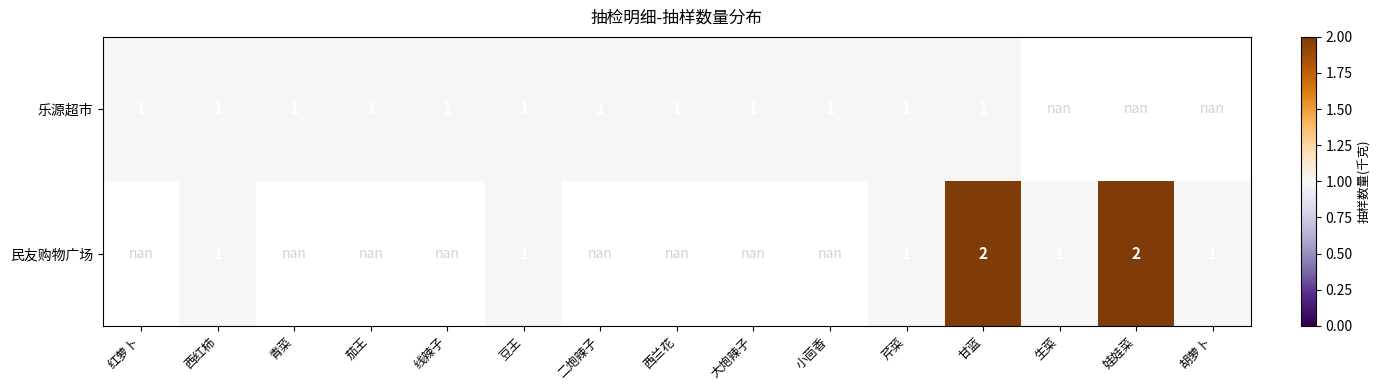

Is it true that 民友购物广场 equals 2.0 at 娃娃菜?

True